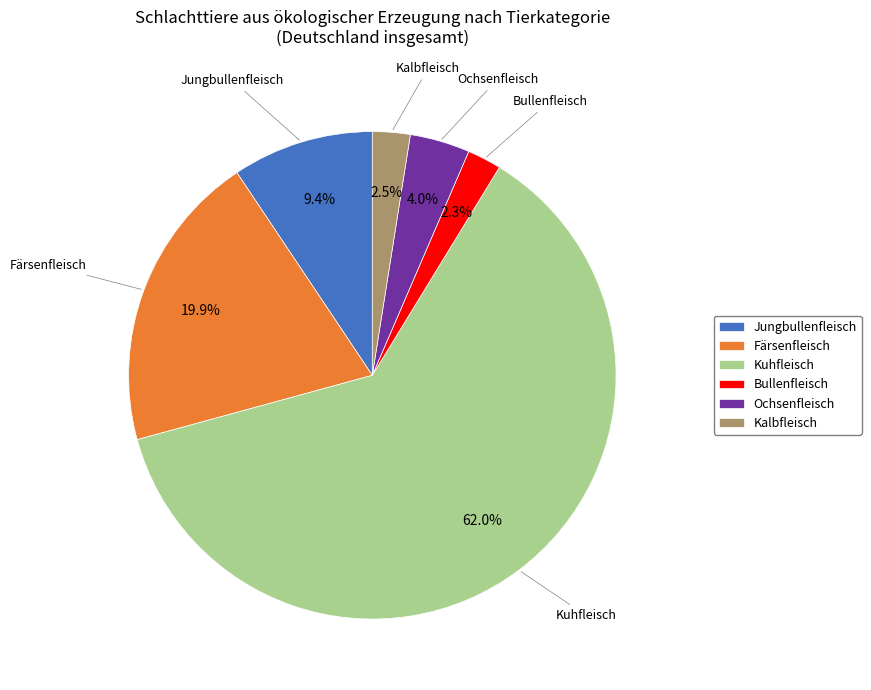

To the nearest percent, what is the combined percentage of Kalbfleisch and Jungbullenfleisch?

12%